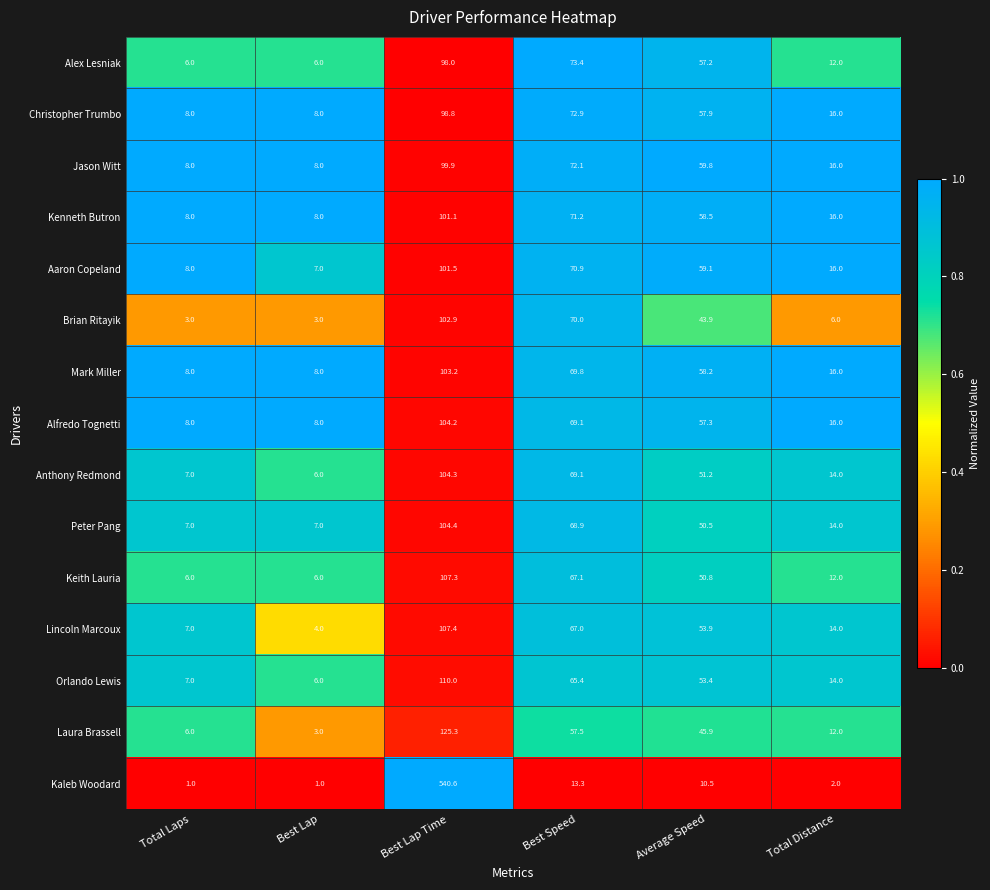

What is the difference between the second highest and second lowest values in the Lincoln Marcoux series?

60.0